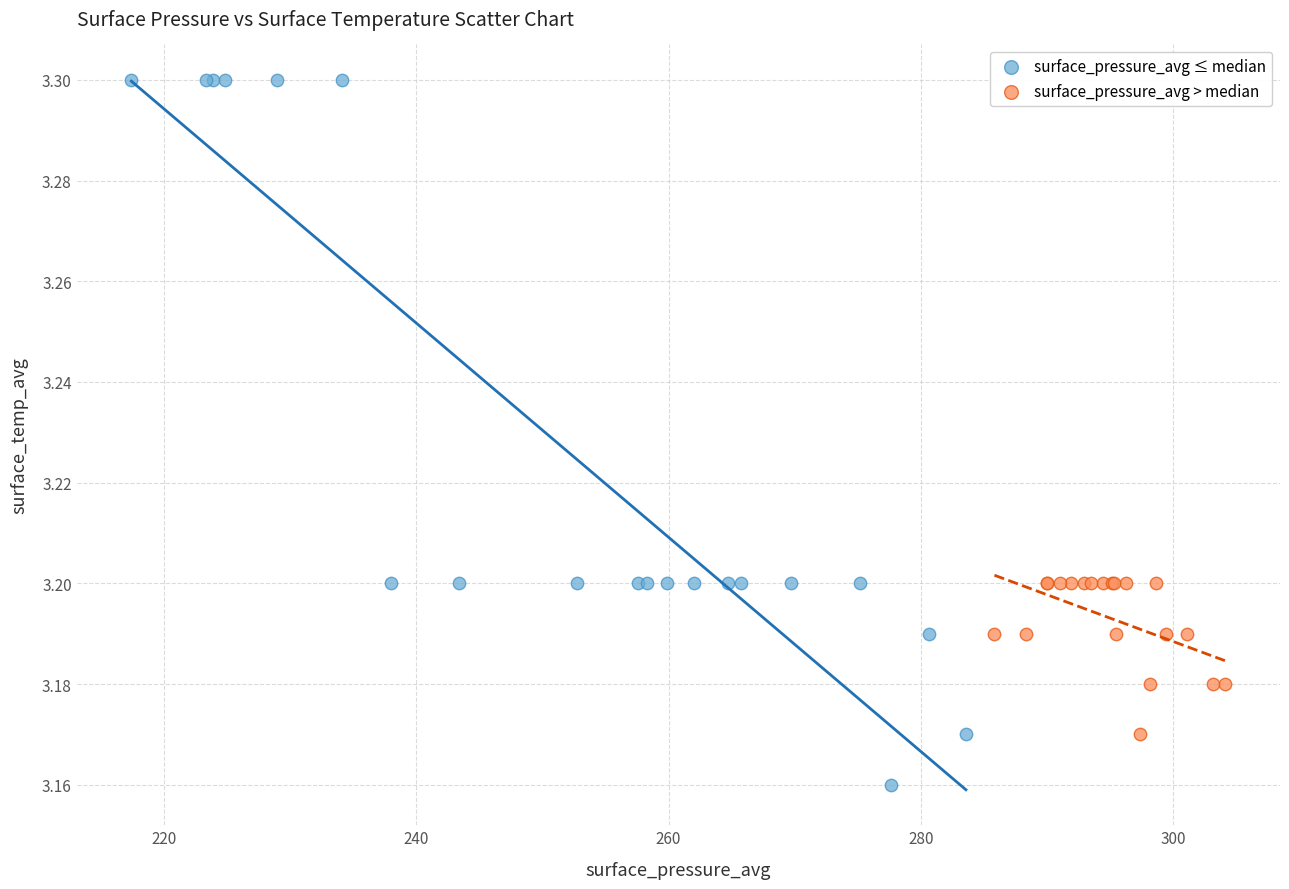

Which series has the widest spread of Y values?

surface_pressure_avg ≤ median